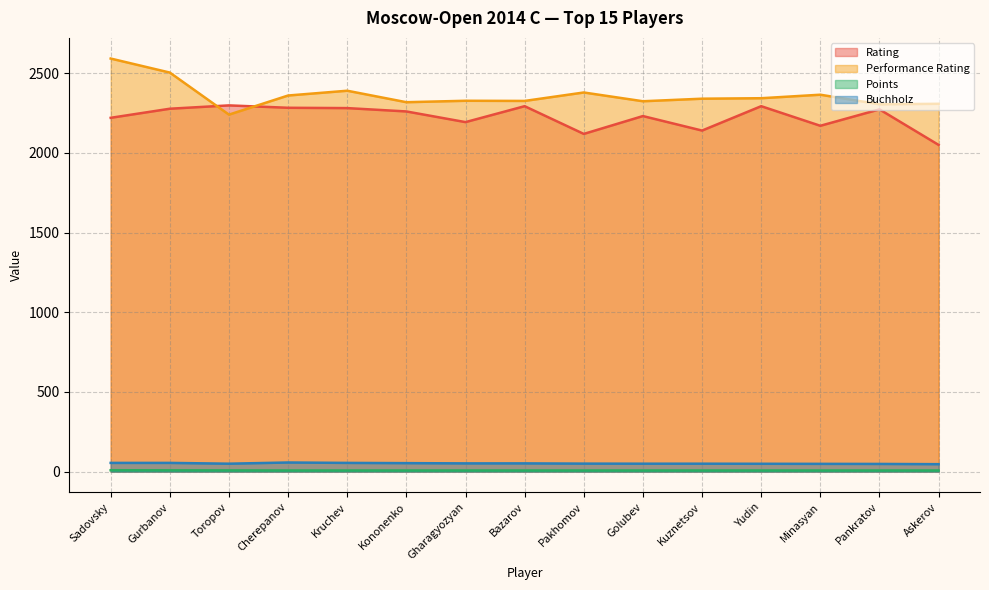

True or false: Rating has more than 1 points higher than both neighbors.

True